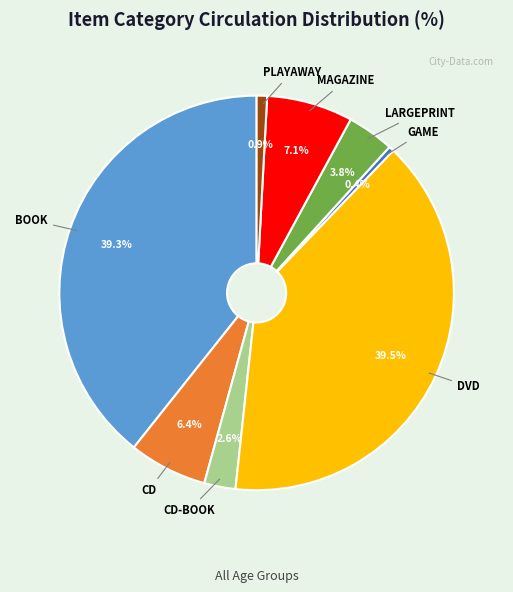

Do PLAYAWAY and GAME together represent more than half of the pie?

No